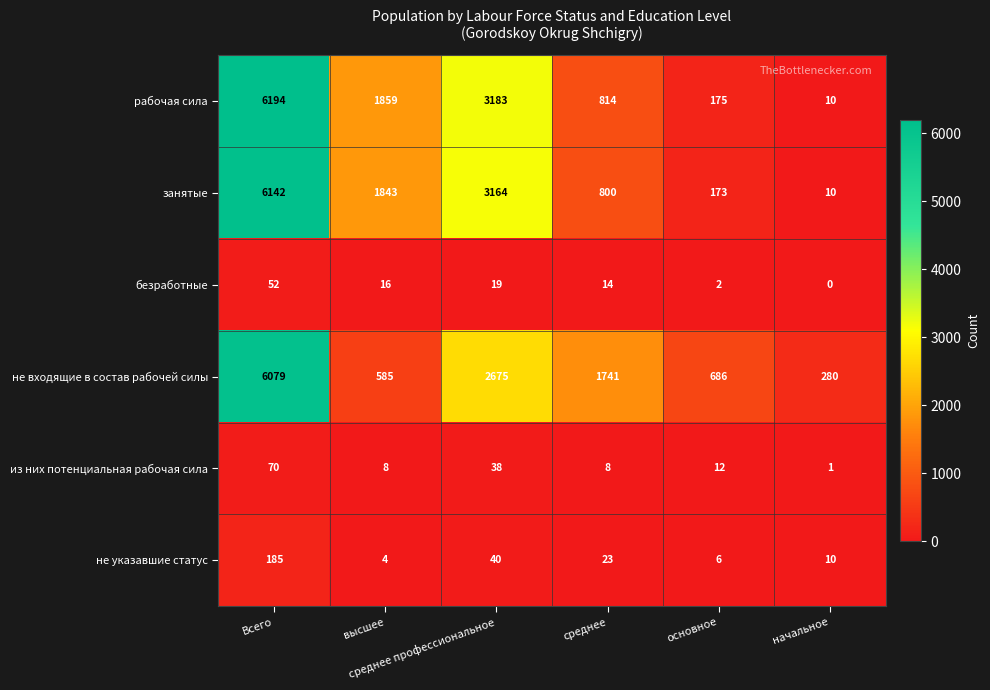

What is the average value of the безработные series?

17